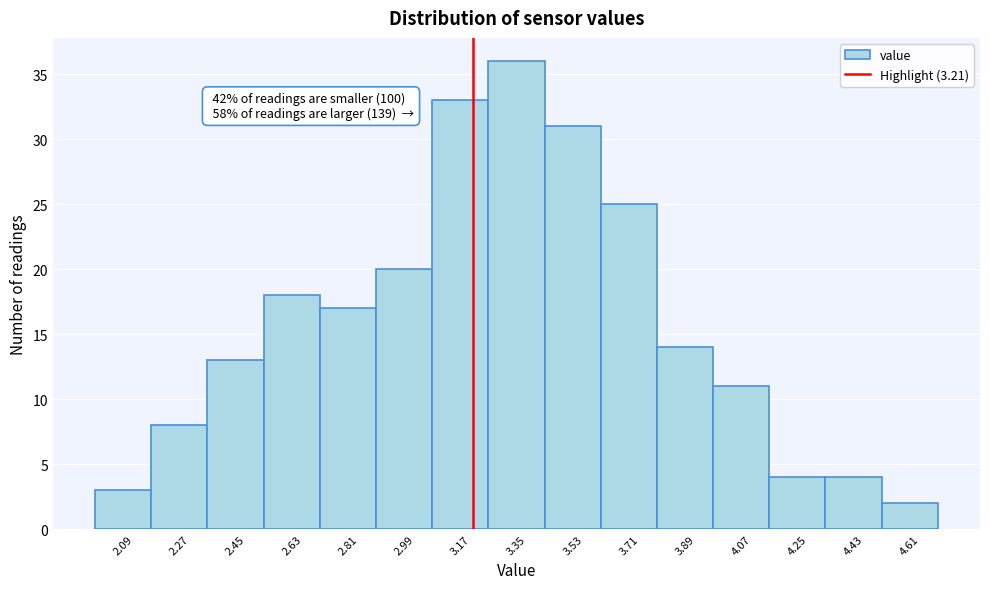

Over which range of the x-axis is the bar tallest?

3.26 to 3.44